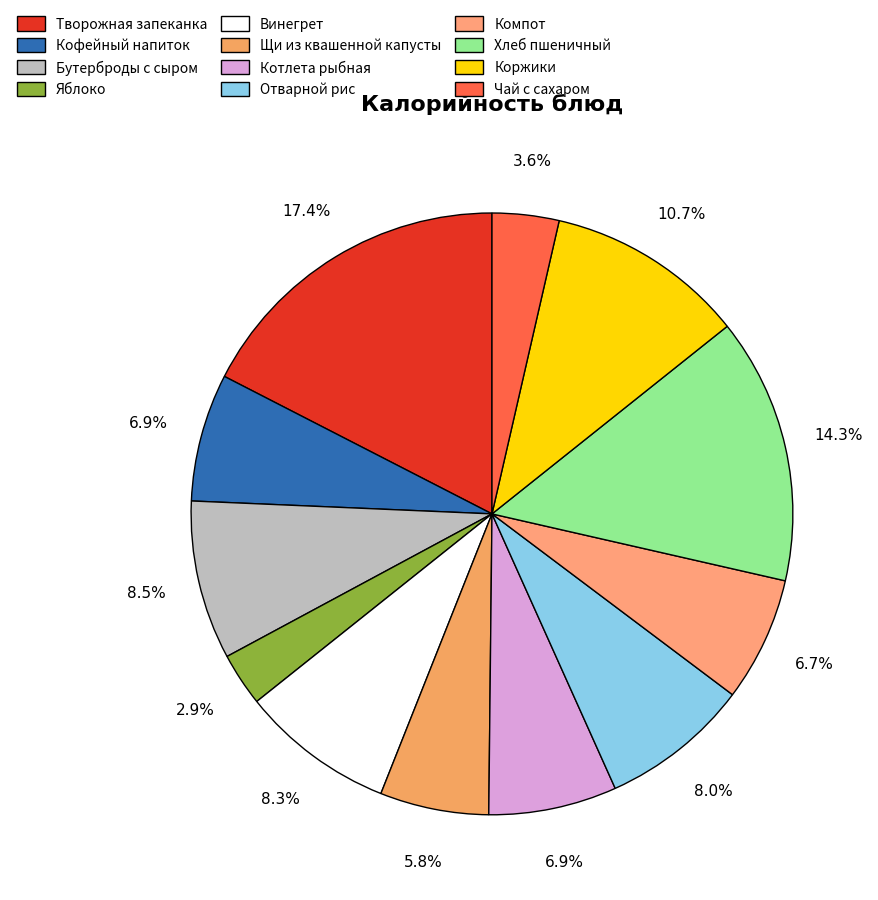

What is the change in value from Винегрет to Хлеб пшеничный?

+99.0